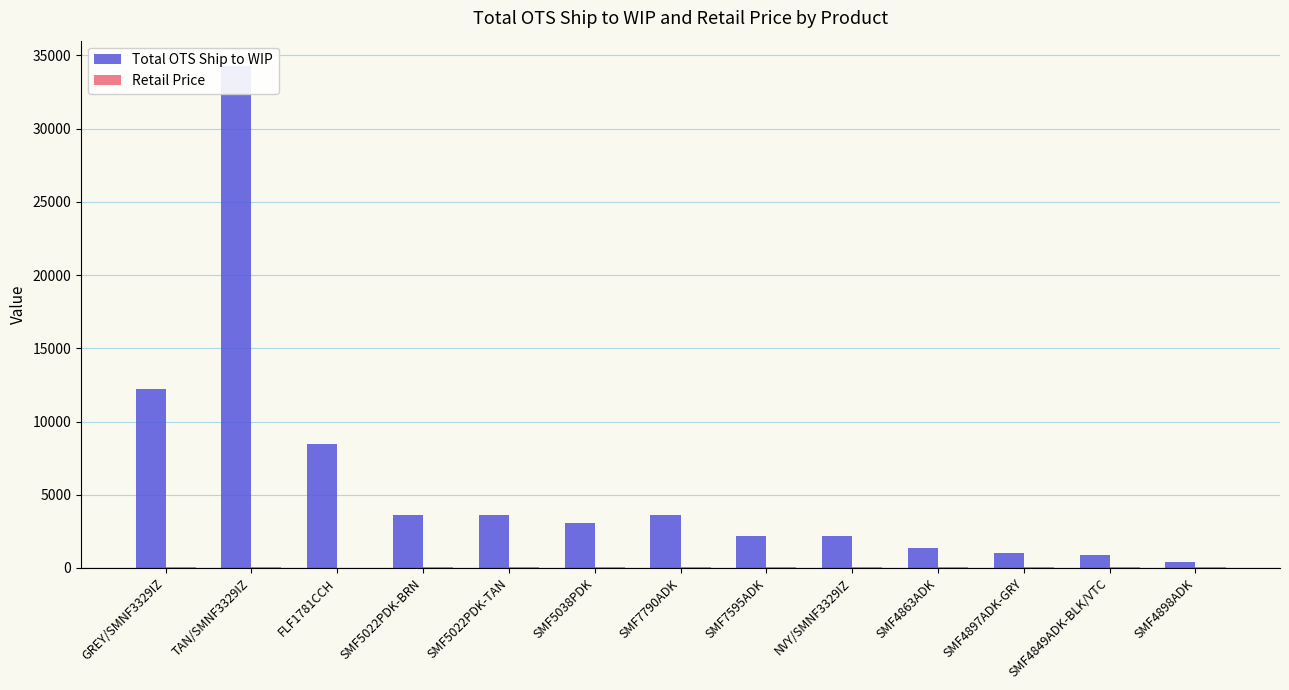

Reading right to left, list all the values displayed in this chart.

Total OTS Ship to WIP: 400.0	862.0	990.0	1327.0	2164.0	2178.0	3600.0	3060.0	3600.0	3600.0	8460.0	34298.0	12245.0
Retail Price: 50.0	50.0	50.0	55.0	34.0	33.0	40.0	40.0	40.0	40.0	0.0	34.0	34.0